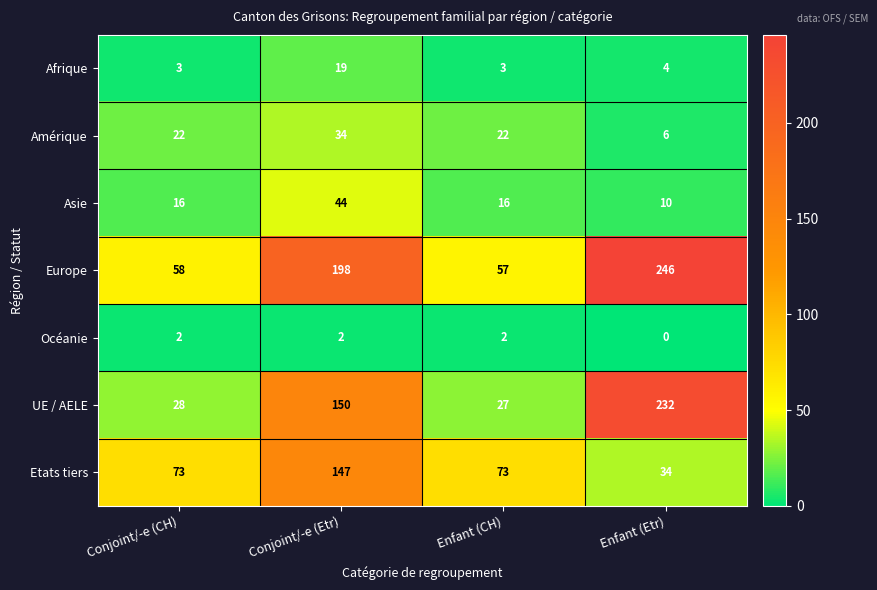

Read the Asie value at Enfant (CH).

16